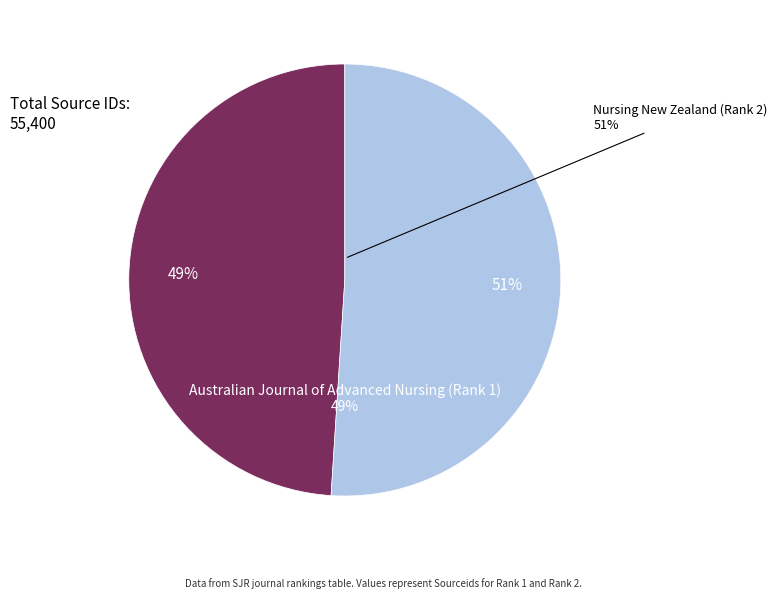

Count the number of slices in the pie.

2